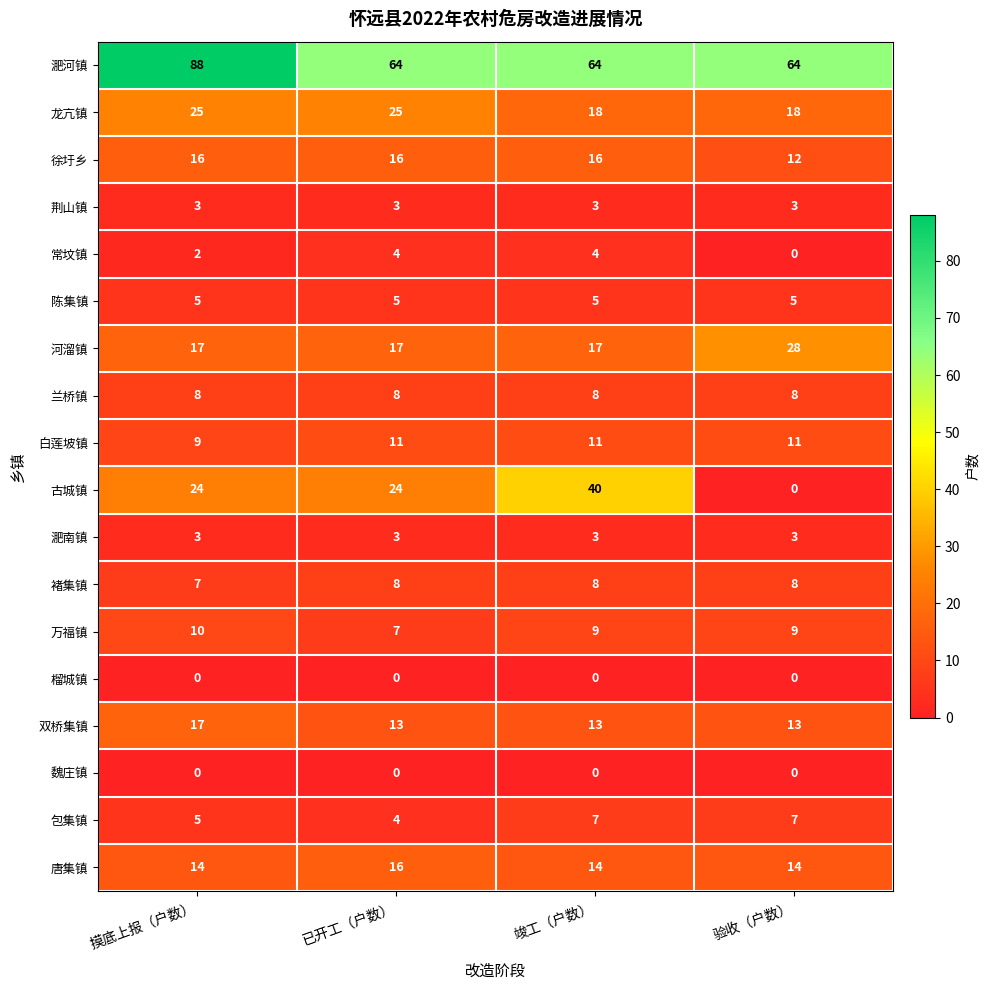

Is it true that 淝南镇 equals 3 at 验收（户数）?

True